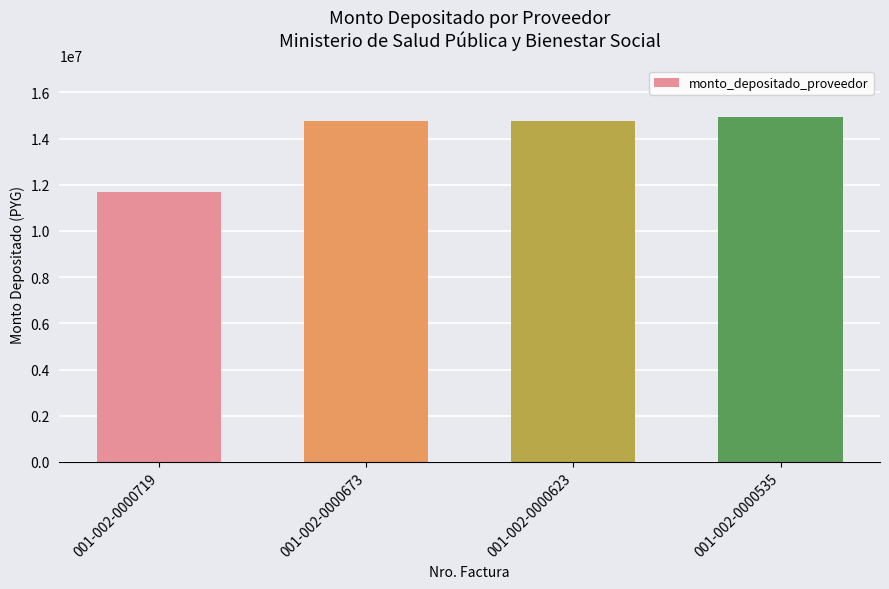

What is the change in value from 001-002-0000623 to 001-002-0000535?

+147028